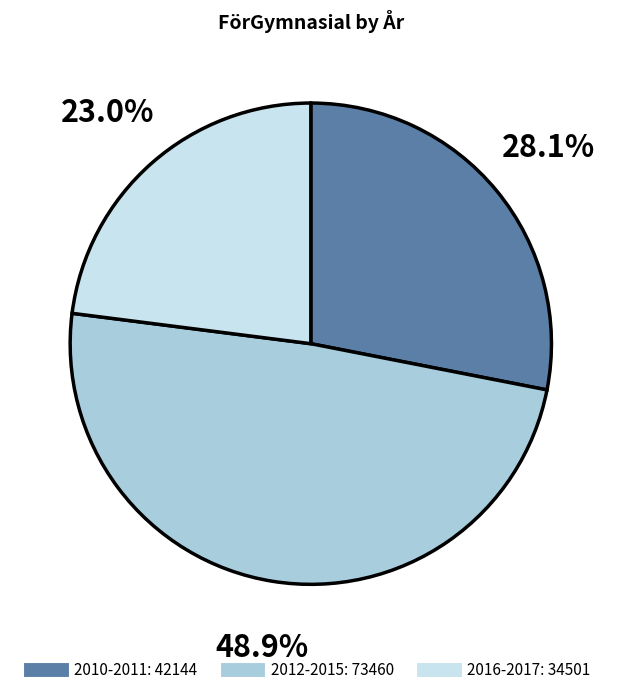

Is there any slice that represents more than half of the pie?

No